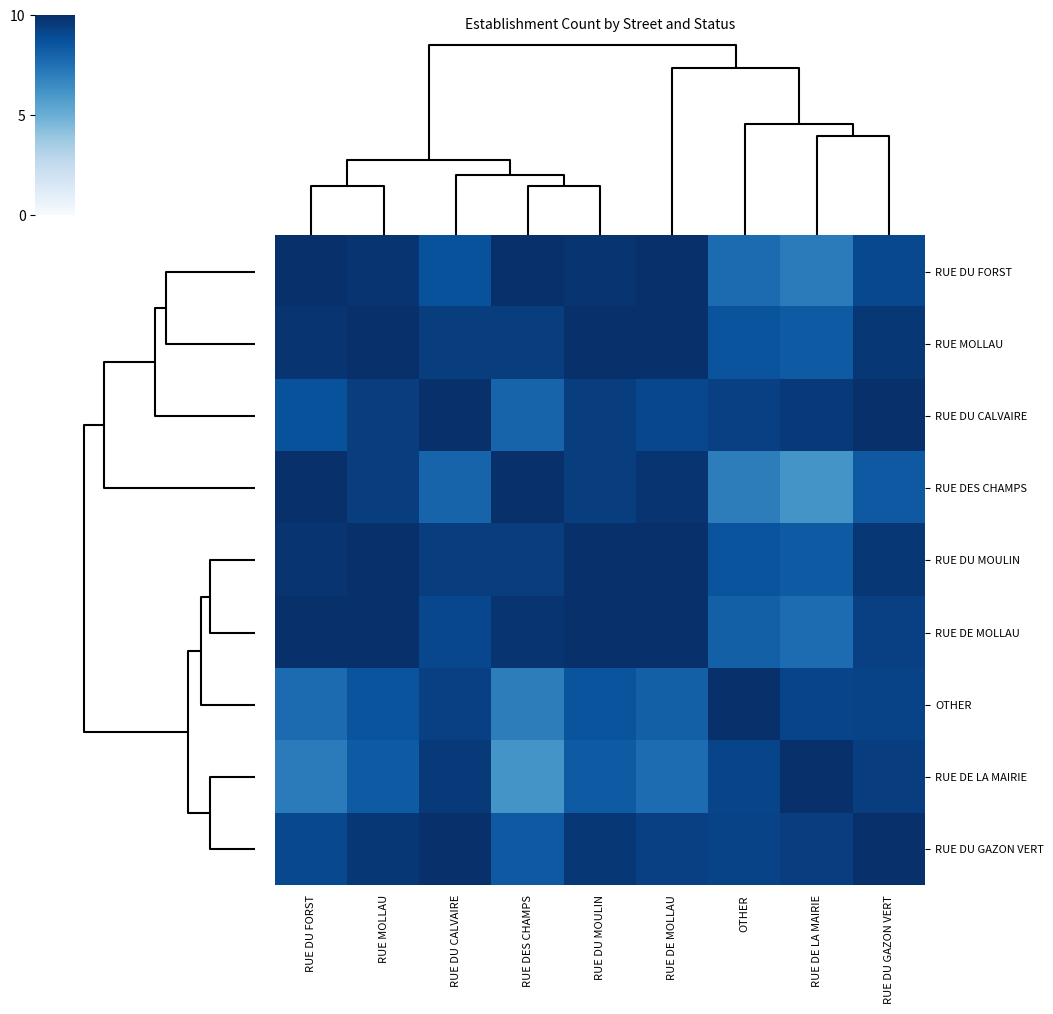

What is the smallest value displayed?

6.1